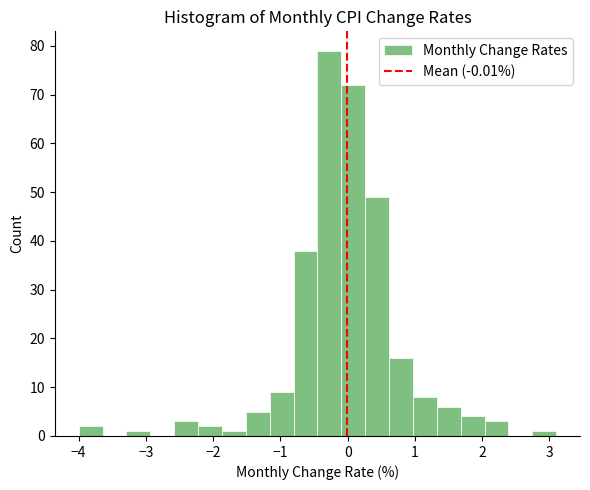

Around what value on the x-axis is the tallest bar? Give the approximate position of its centre, as read against the axis.

-0.3